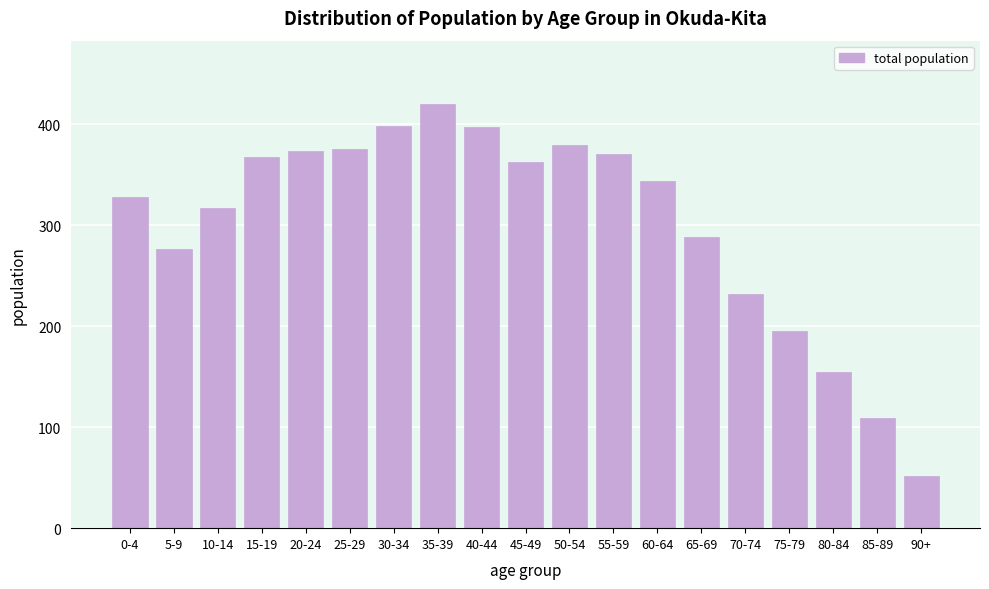

What is the label of the 14th bar from the right?

25-29